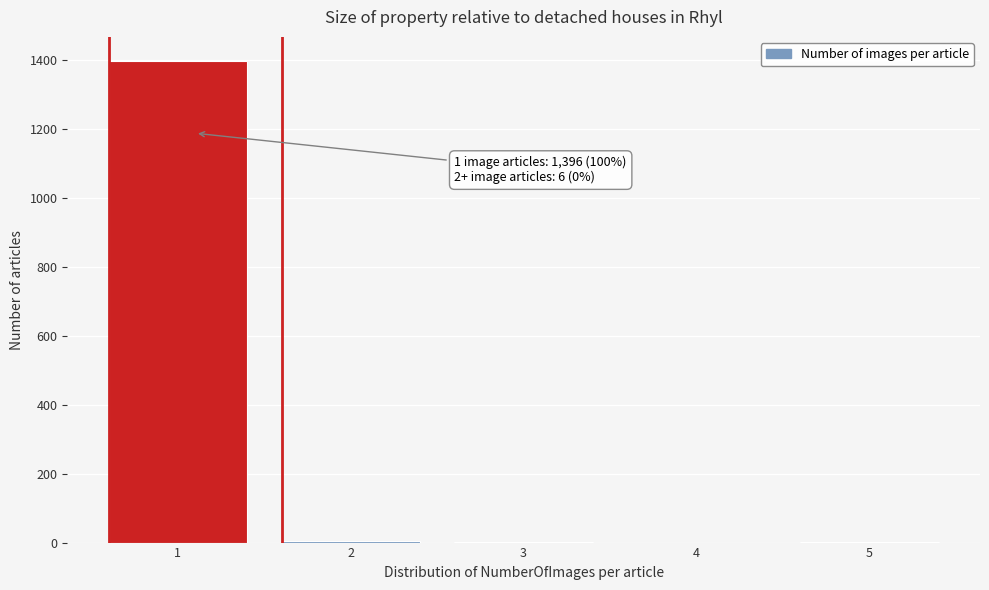

What is the greatest value displayed?

1396